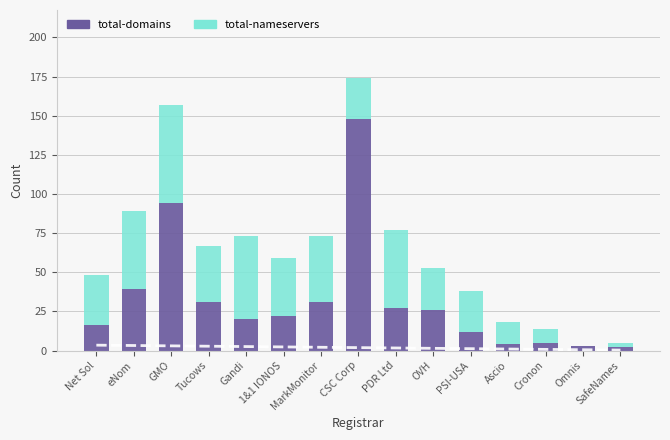

How many data points in total-nameservers are less than 32?

7